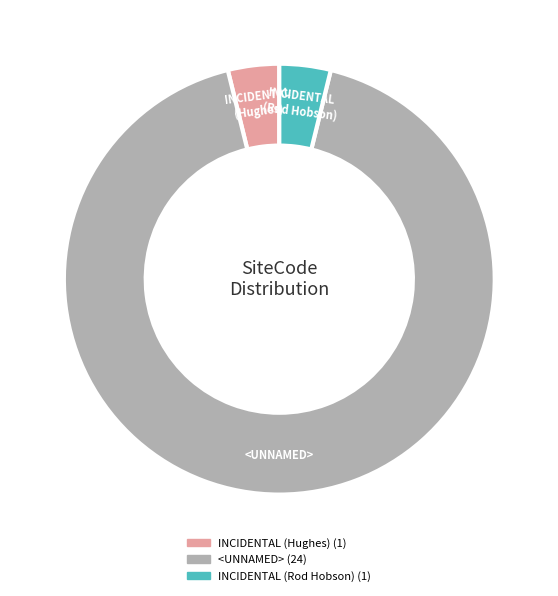

Which slice represents more than half of the pie?

<UNNAMED>